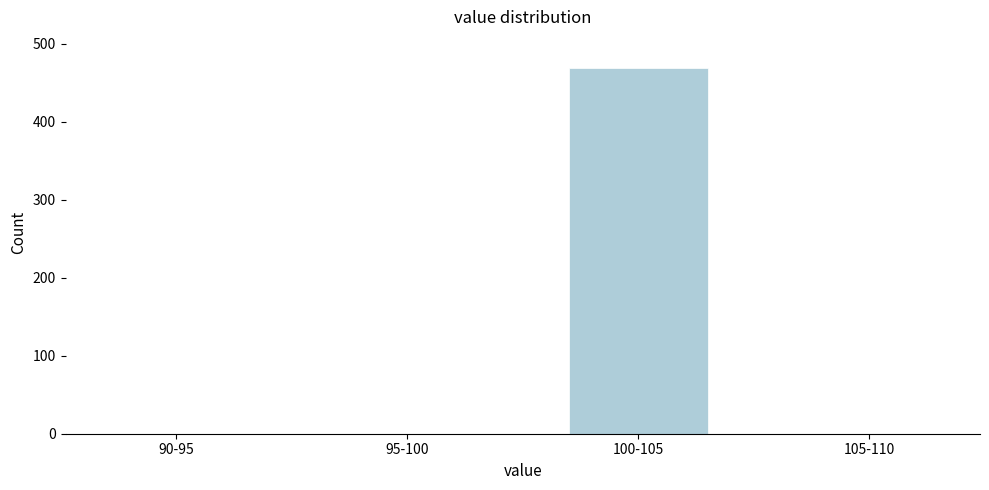

Reading left to right, what are all the values shown in this chart?

90-95=0	95-100=0	100-105=469	105-110=0